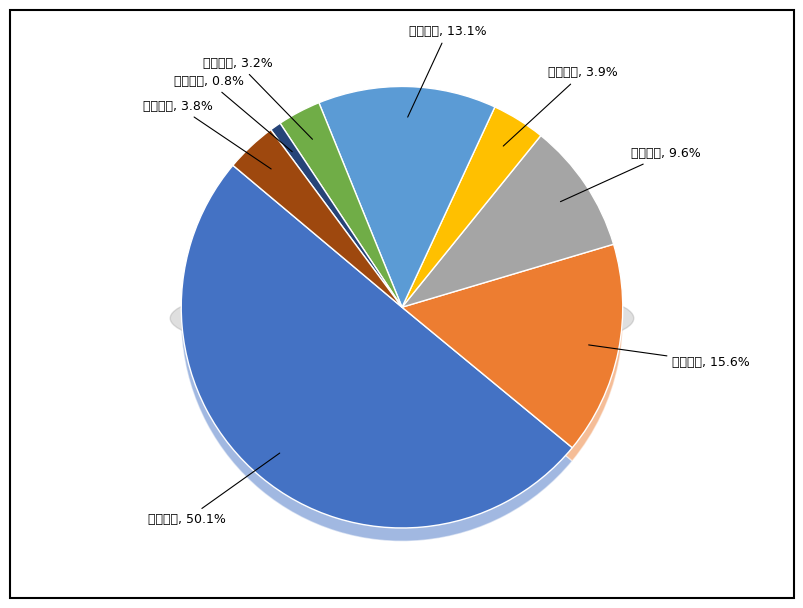

Is there a majority slice in this chart?

Yes